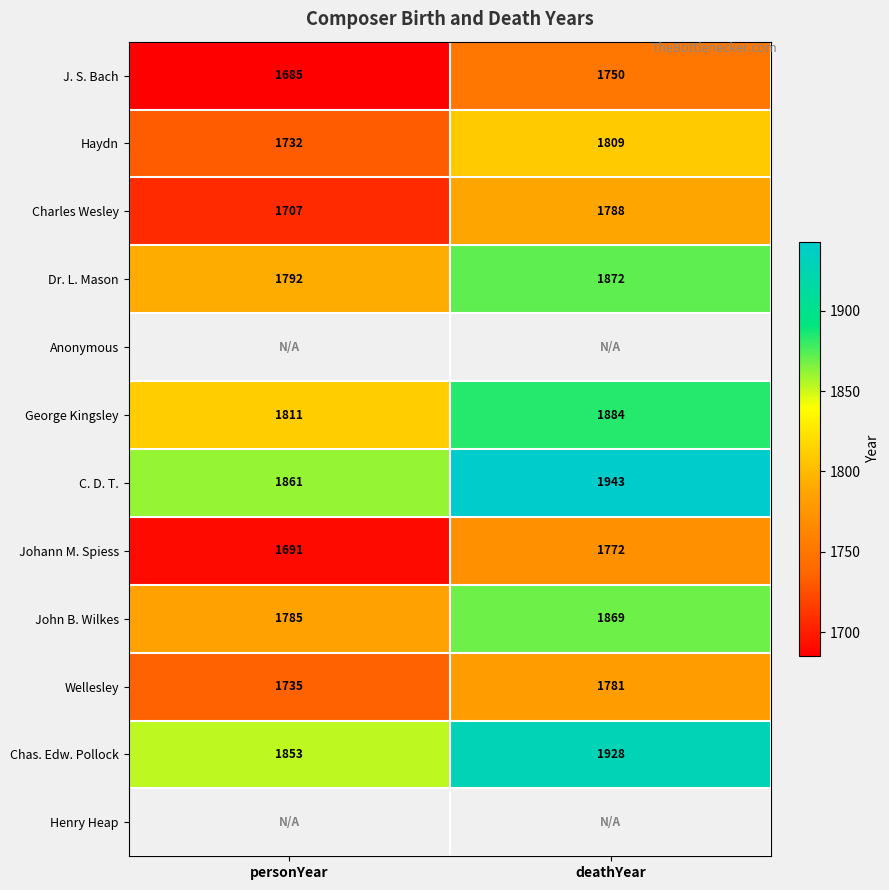

At which label does George Kingsley reach its peak?

deathYear